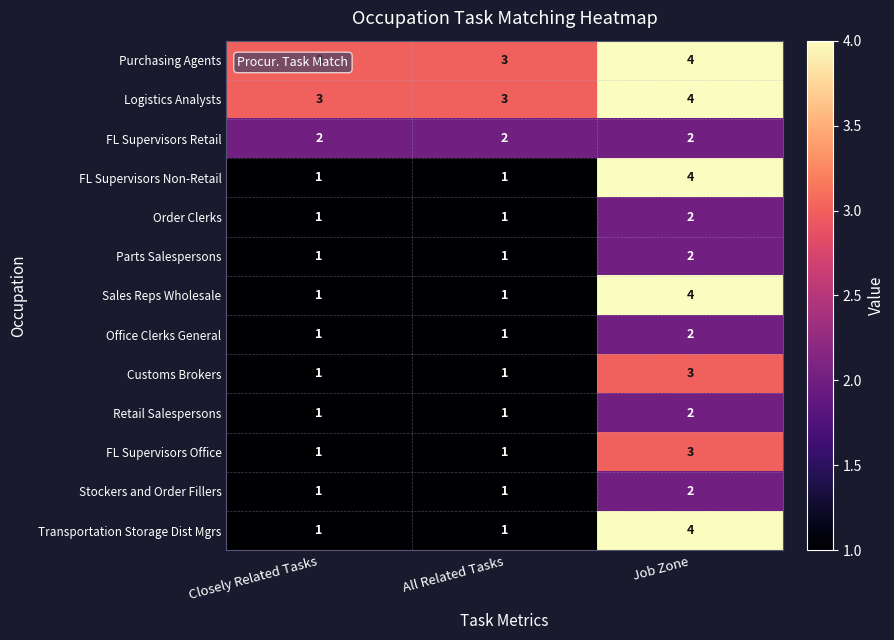

What is the sum of the Purchasing Agents values at Job Zone and All Related Tasks?

7